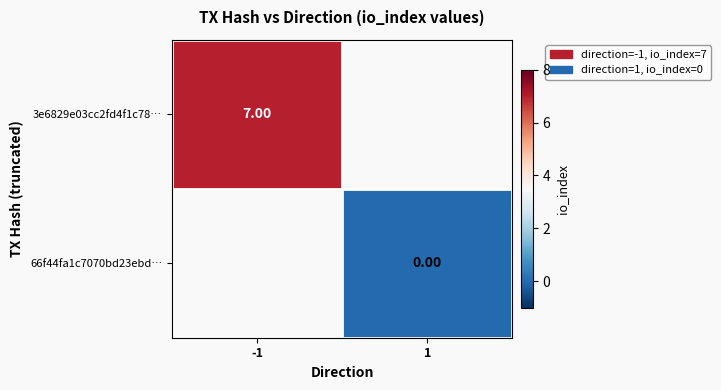

How many distinct data groups are displayed?

2